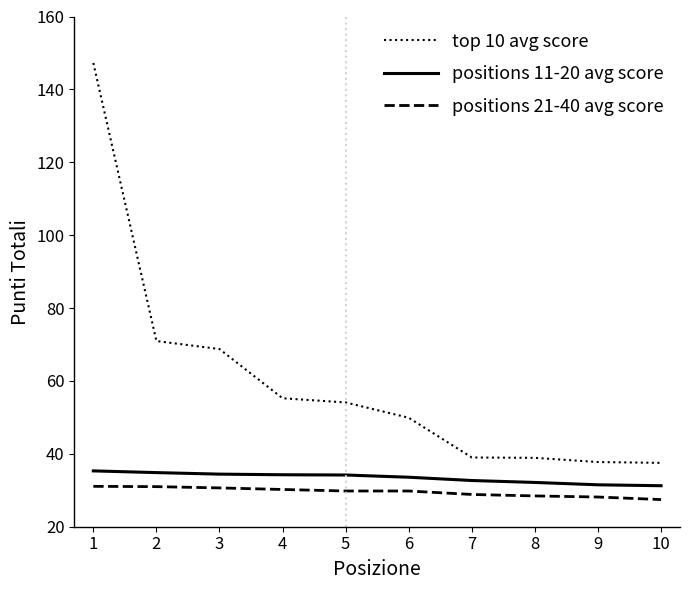

What is the total value across all series at 9?

97.4